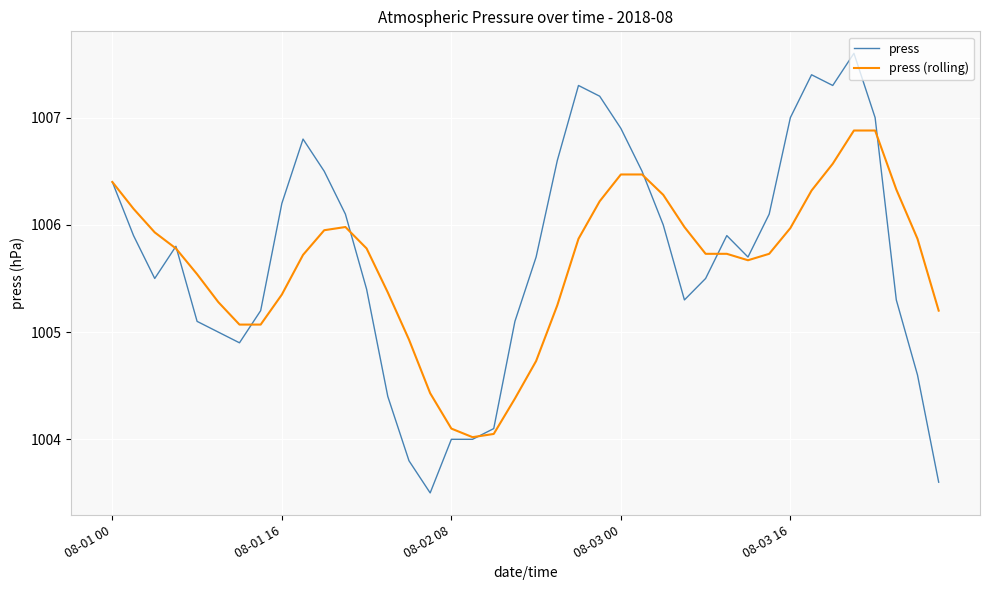

Rank the series by their maximum value, from highest to lowest.

press, press (rolling)